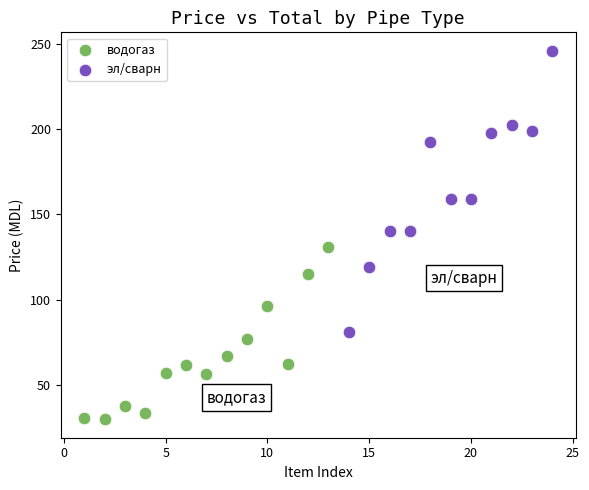

Which series contains the highest Y value?

эл/сварн